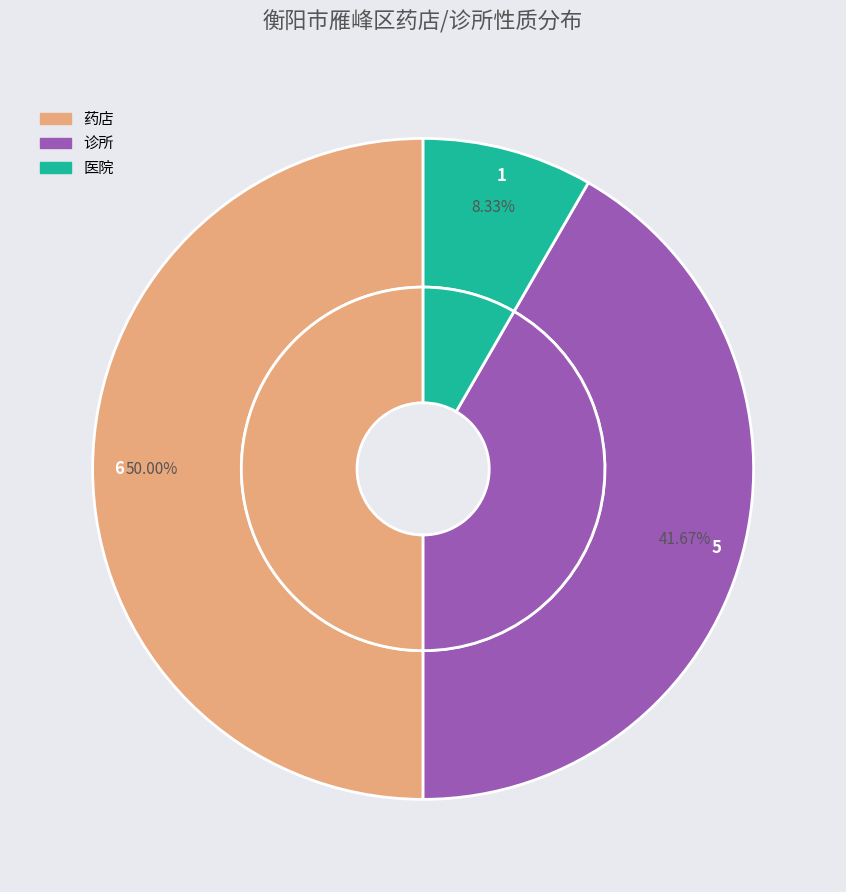

Combined, do 药店 and 医院 account for over 50%?

Yes